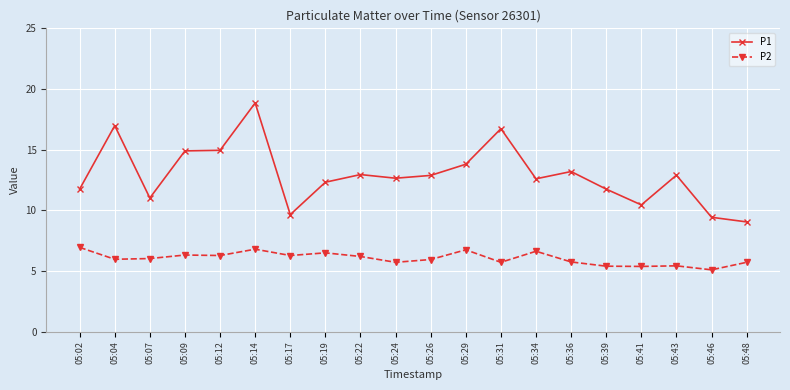

True or false: P2 and P1 intersect in this chart.

False